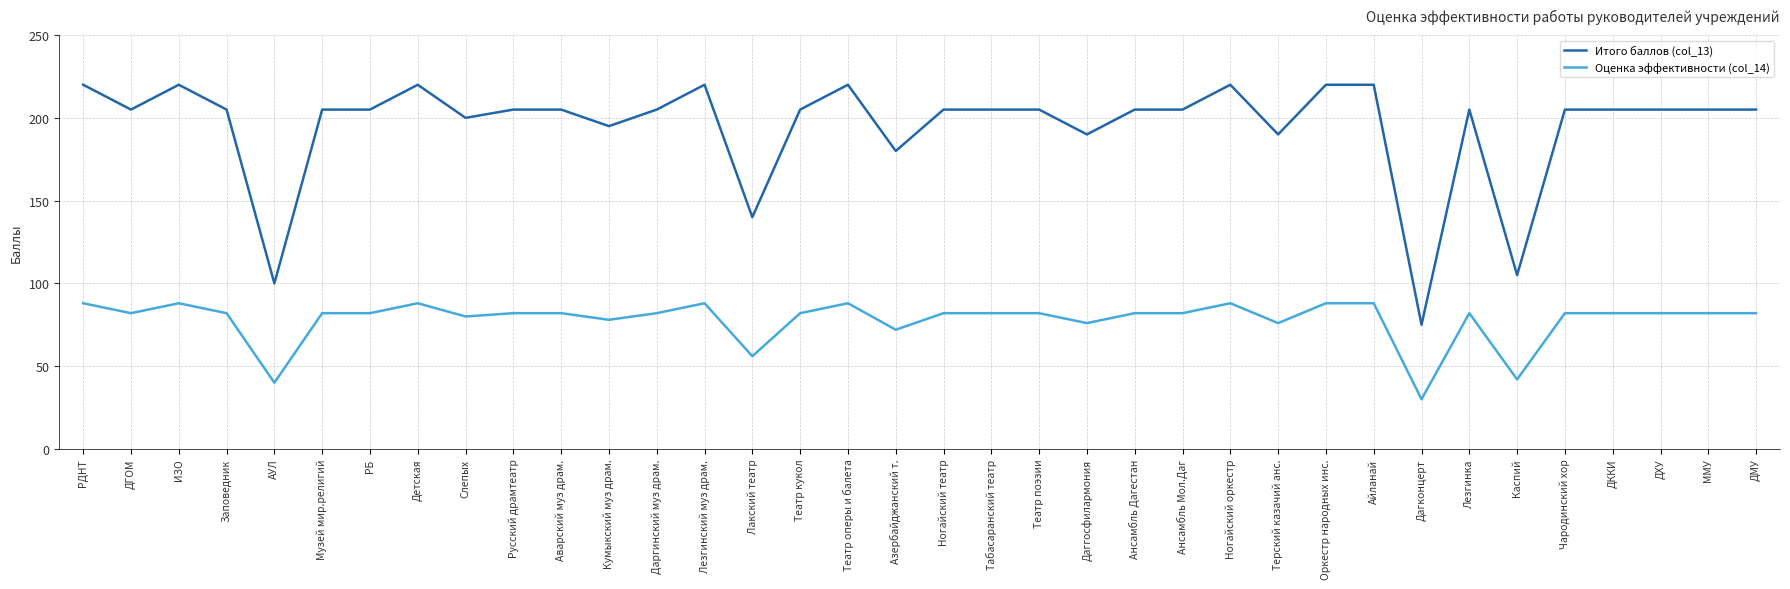

What is the difference between the highest and lowest values at Дагконцерт?

45